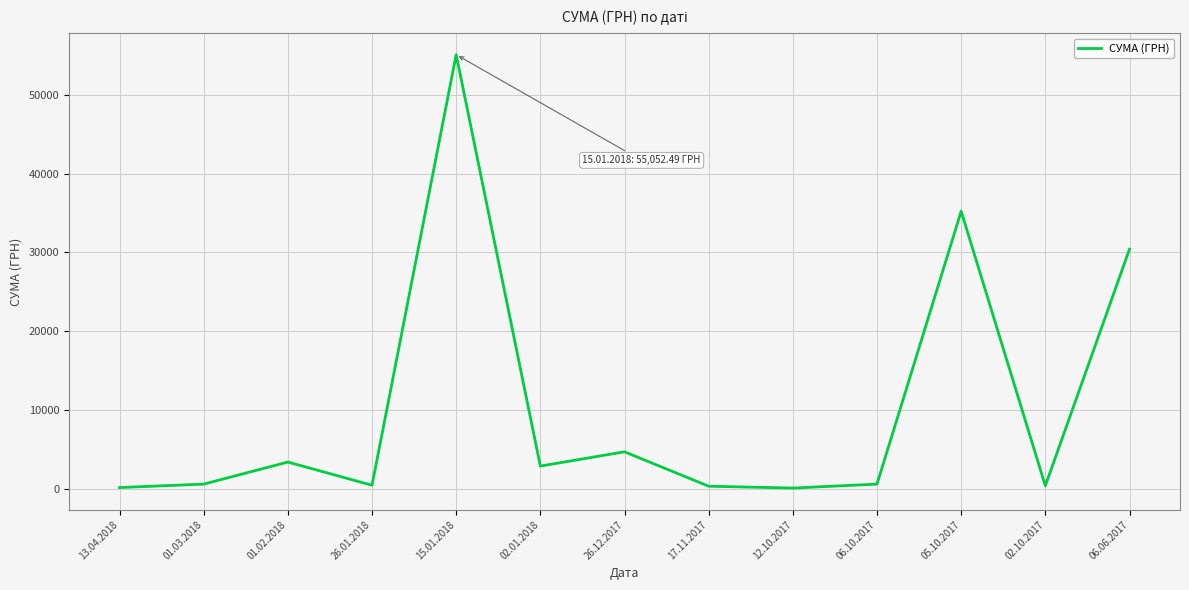

Where is the data nearest to the value 27604?

06.06.2017